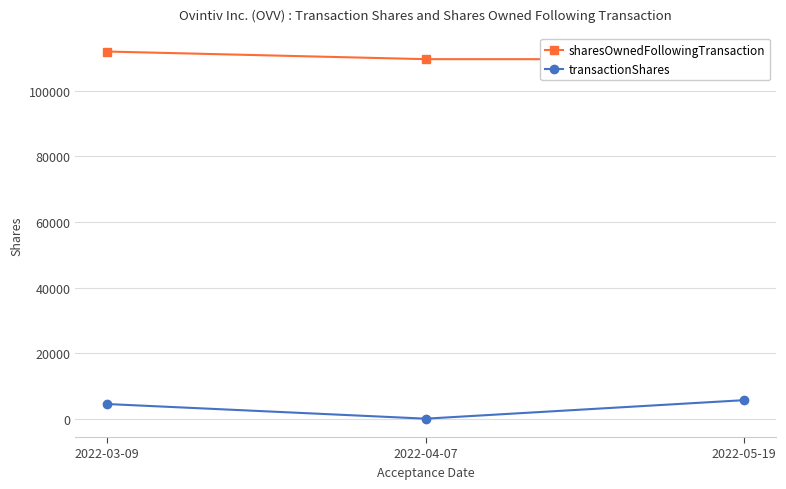

What is the sum of all transactionShares values?

10145